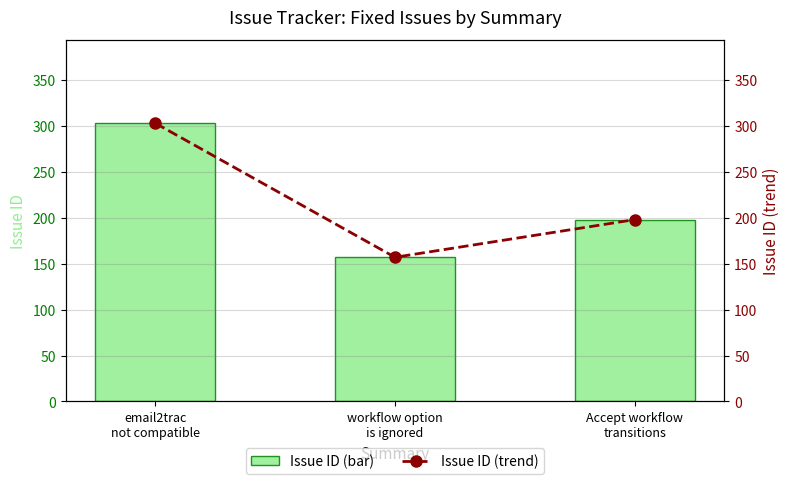

At which label does Issue ID (trend) first exceed 198?

email2trac
not compatible